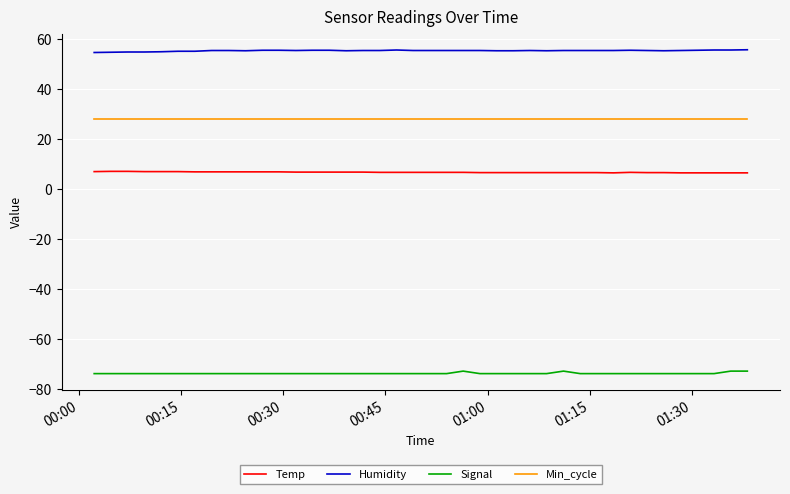

Rank the series by their average value, from highest to lowest.

Humidity, Min_cycle, Temp, Signal